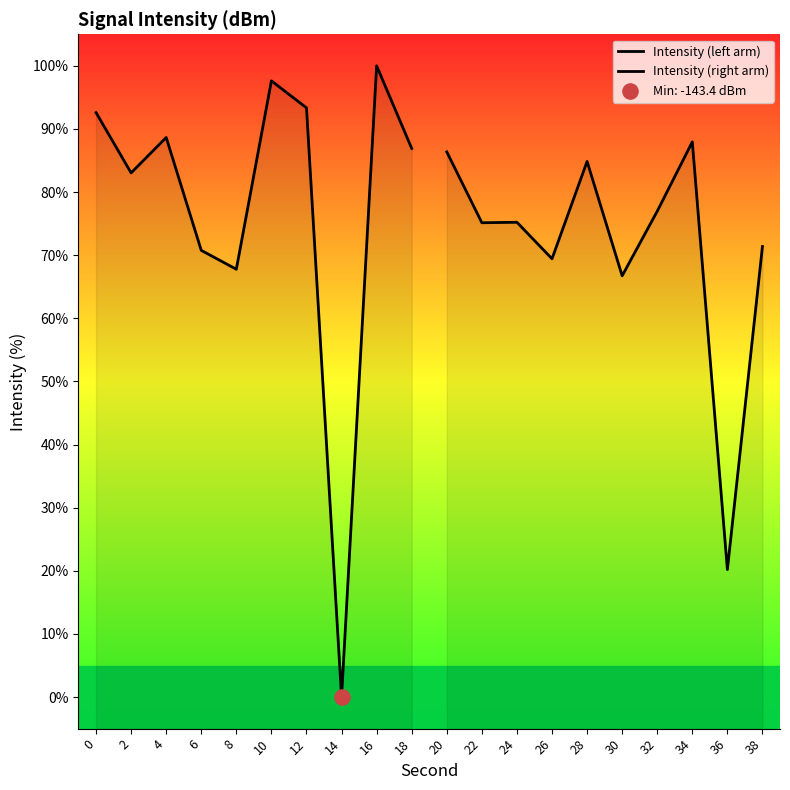

Which series has the largest Y range (max minus min)?

Intensity (left arm)